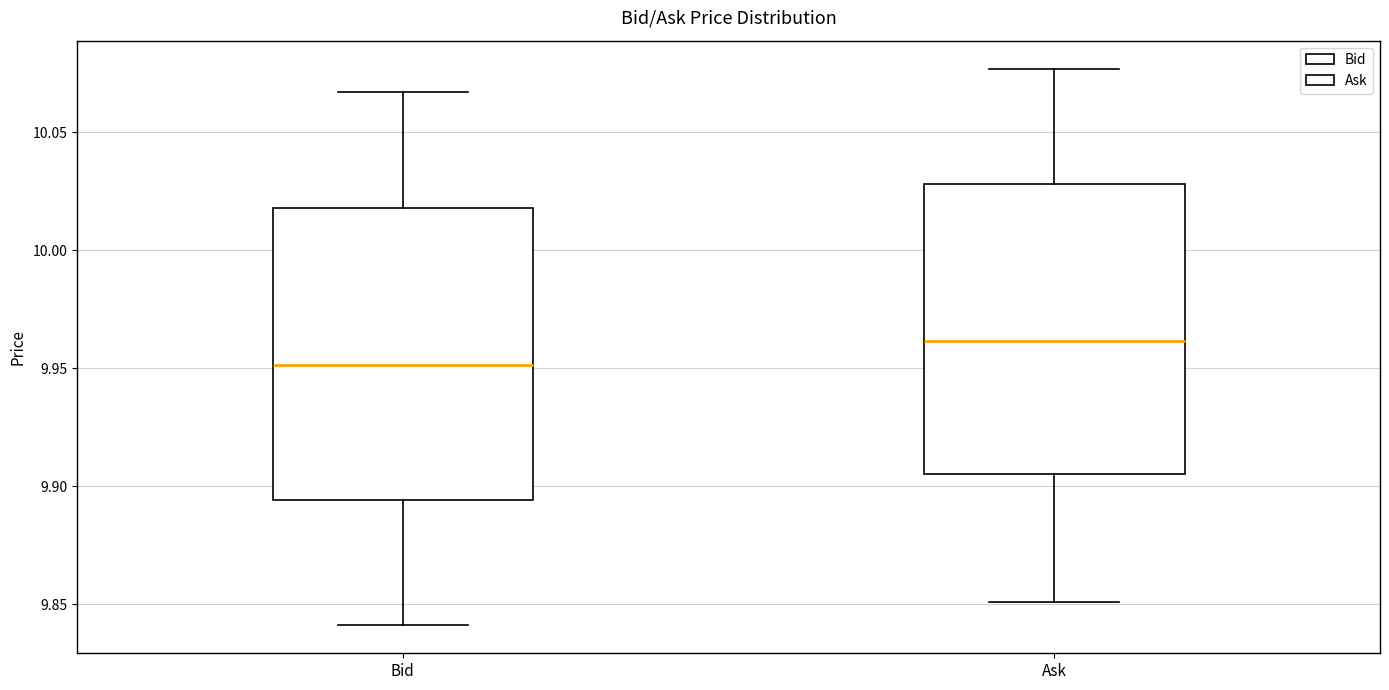

Which box has the highest median line?

Ask